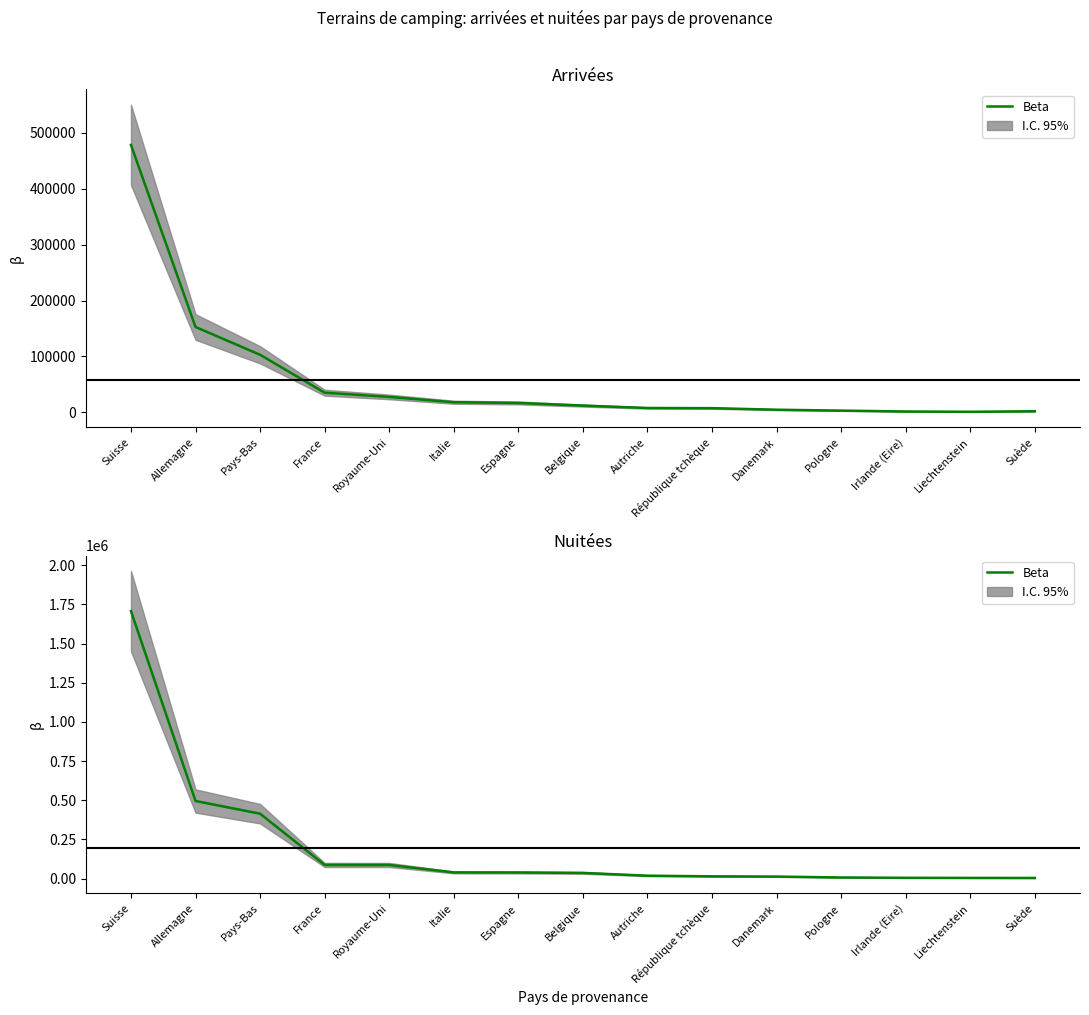

Approximately how many times larger is the value at Royaume-Uni compared to Danemark?

6.6